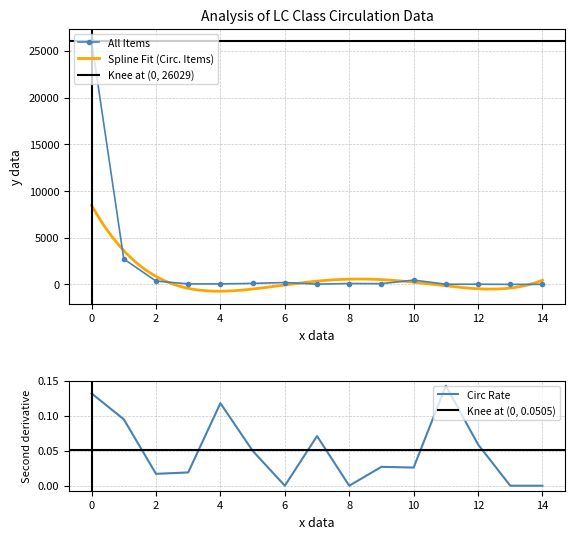

What is the highest value of the All Items series?

26029